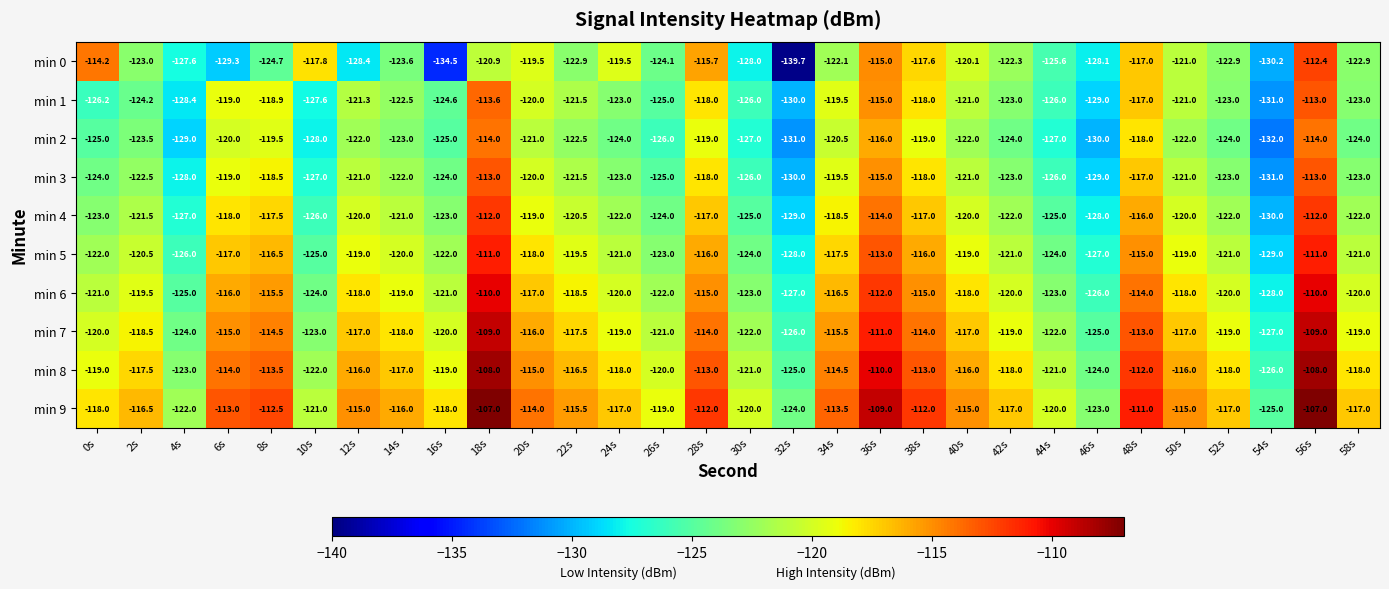

Which series has the largest range (max minus min)?

min 0